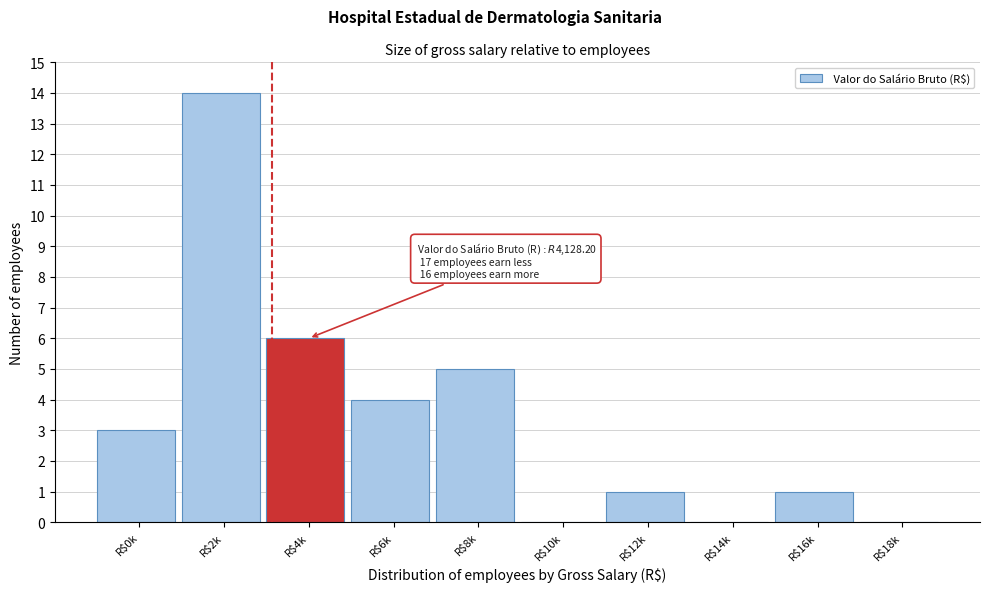

Is it true that the value at R$14k is -8?

False